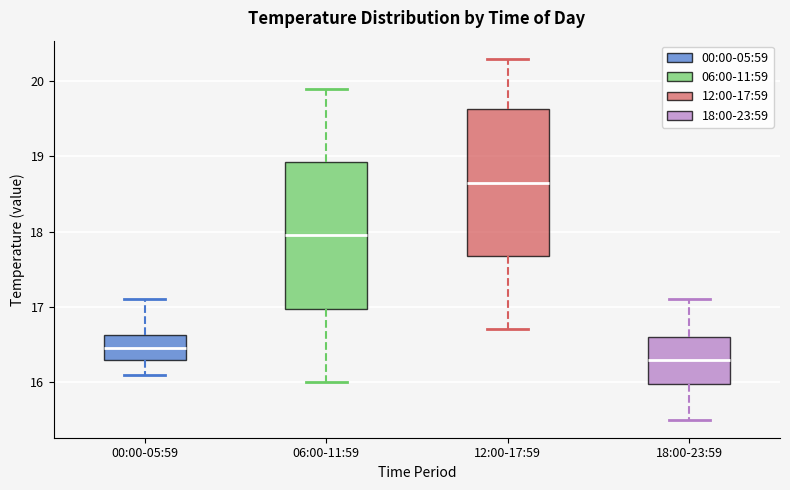

Reading left to right, read every box against the y-axis: the position of its median line, the range the box covers, and the ends of its whiskers. The values are not printed on the chart, so give them approximately, as read against the axis.

00:00-05:59: median 16.5, box 16.3 to 16.6, whiskers 16.1 to 17.1
06:00-11:59: median 18.0, box 17.0 to 18.9, whiskers 16.0 to 19.9
12:00-17:59: median 18.7, box 17.7 to 19.6, whiskers 16.7 to 20.3
18:00-23:59: median 16.3, box 16.0 to 16.6, whiskers 15.5 to 17.1